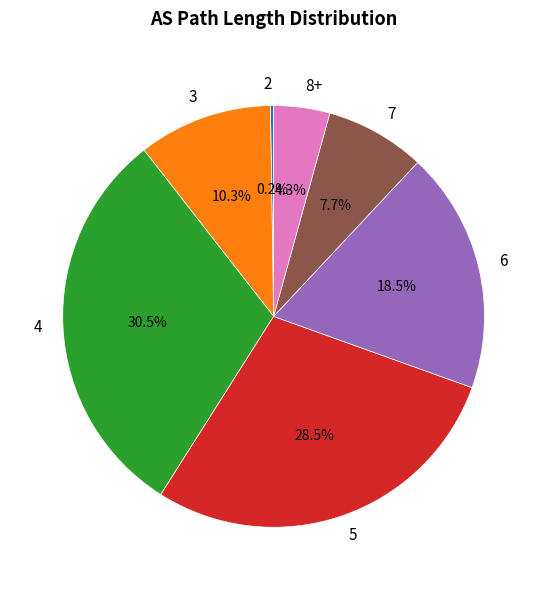

What is the largest slice in the pie chart?

4